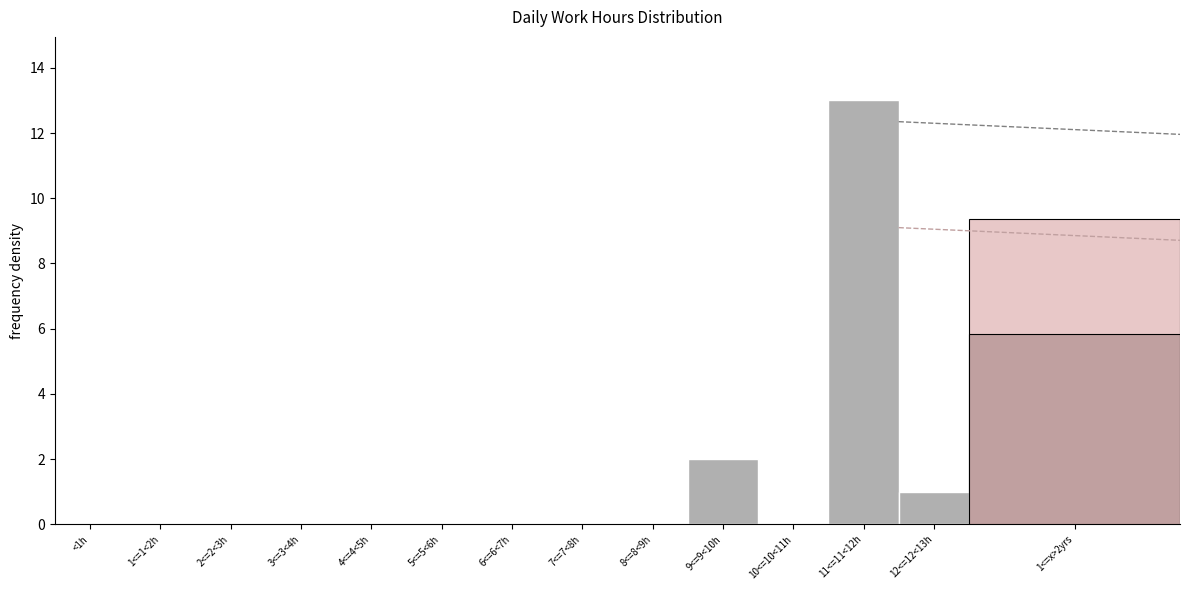

Reading left to right, transcribe all the data shown in this chart.

<1h=0	1<=1<2h=0	2<=2<3h=0	3<=3<4h=0	4<=4<5h=0	5<=5<6h=0	6<=6<7h=0	7<=7<8h=0	8<=8<9h=0	9<=9<10h=2	10<=10<11h=0	11<=11<12h=13	12<=12<13h=1